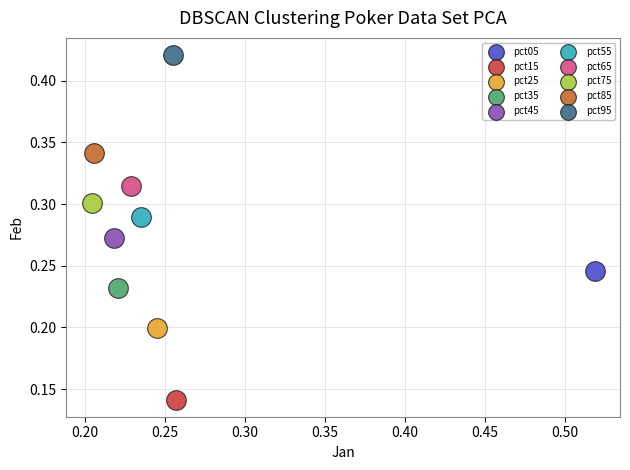

Which series reaches the maximum Y coordinate?

pct95